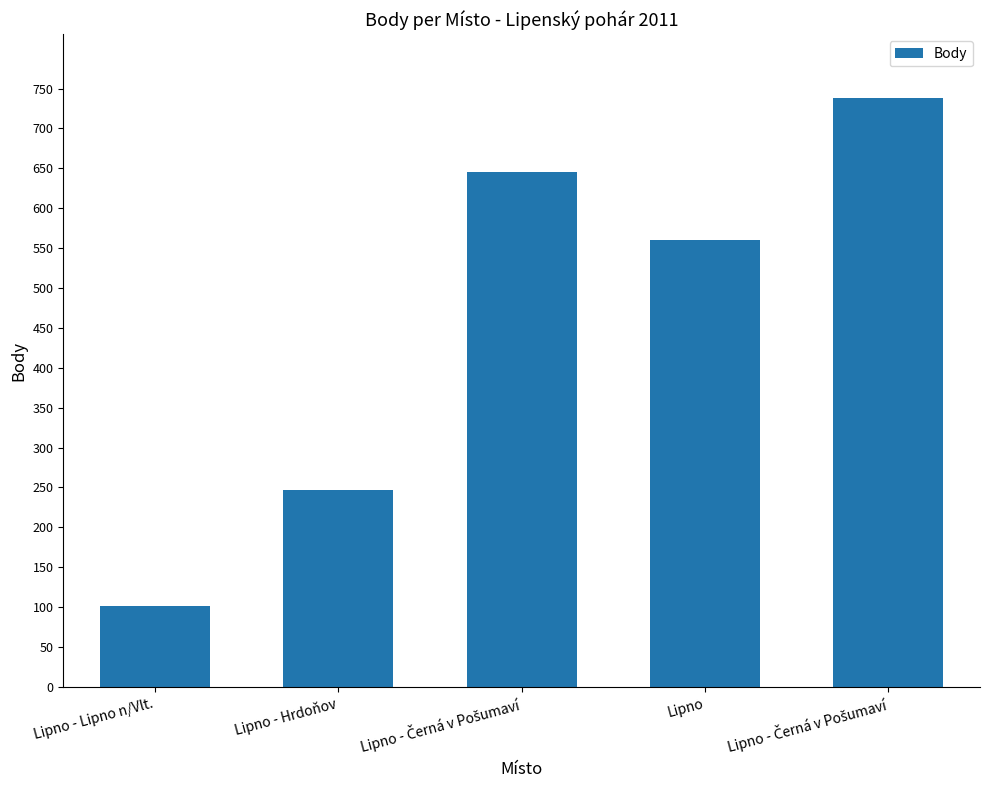

Where is the data nearest to the value 419?

Lipno